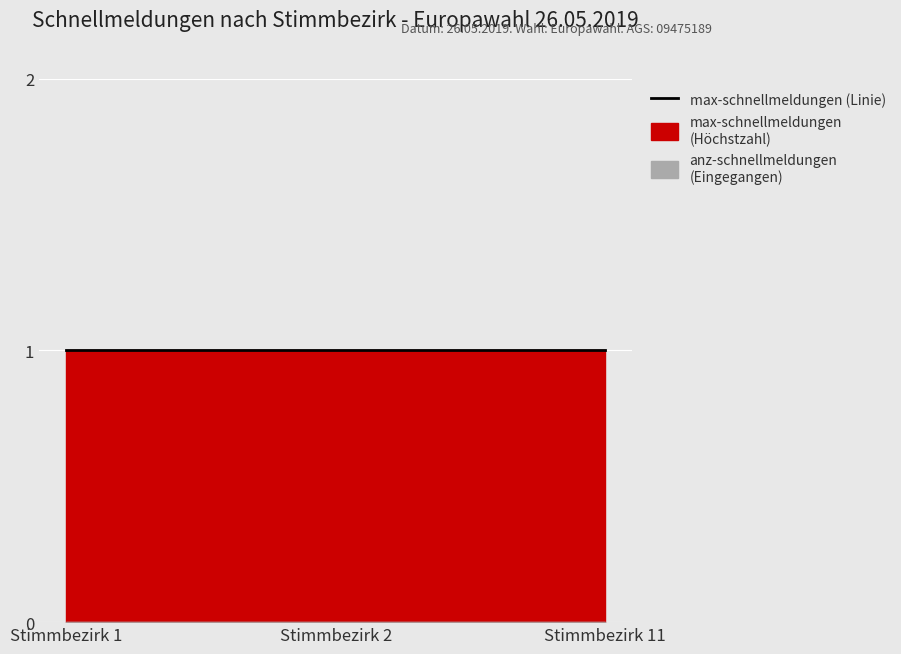

Reading right to left, extract all data points from this chart.

max-schnellmeldungen: Stimmbezirk 11=1	Stimmbezirk 2=1	Stimmbezirk 1=1
anz-schnellmeldungen: Stimmbezirk 11=0	Stimmbezirk 2=0	Stimmbezirk 1=0